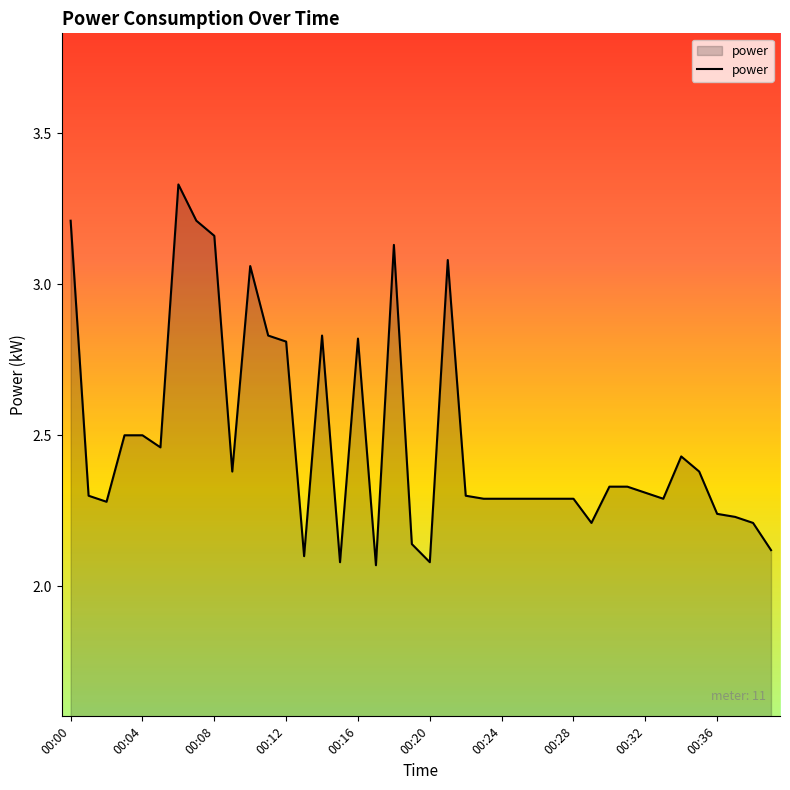

Does the chart have visible grid lines?

No